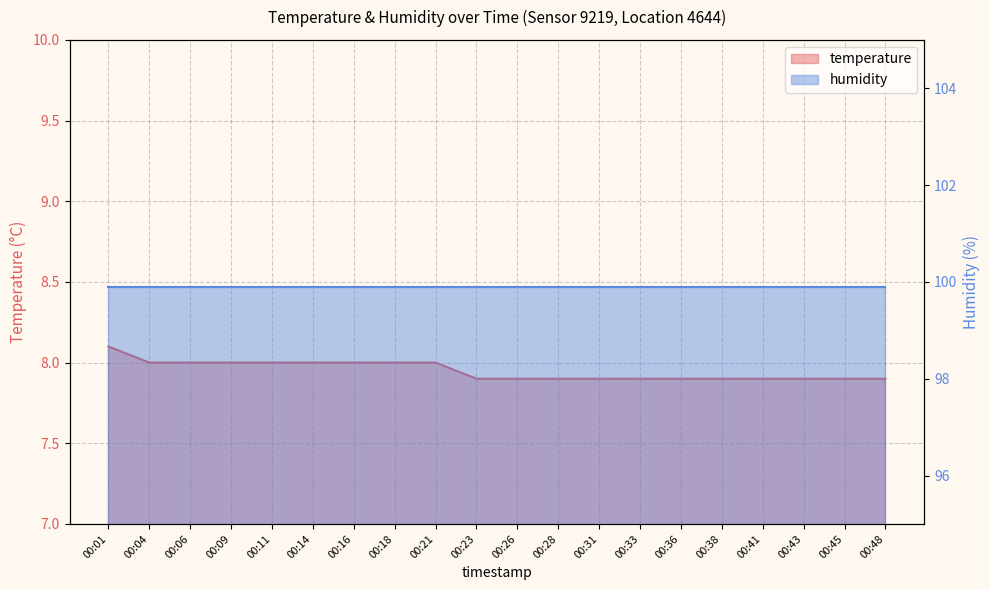

True or false: there are more than 1 points higher than both neighbors.

False